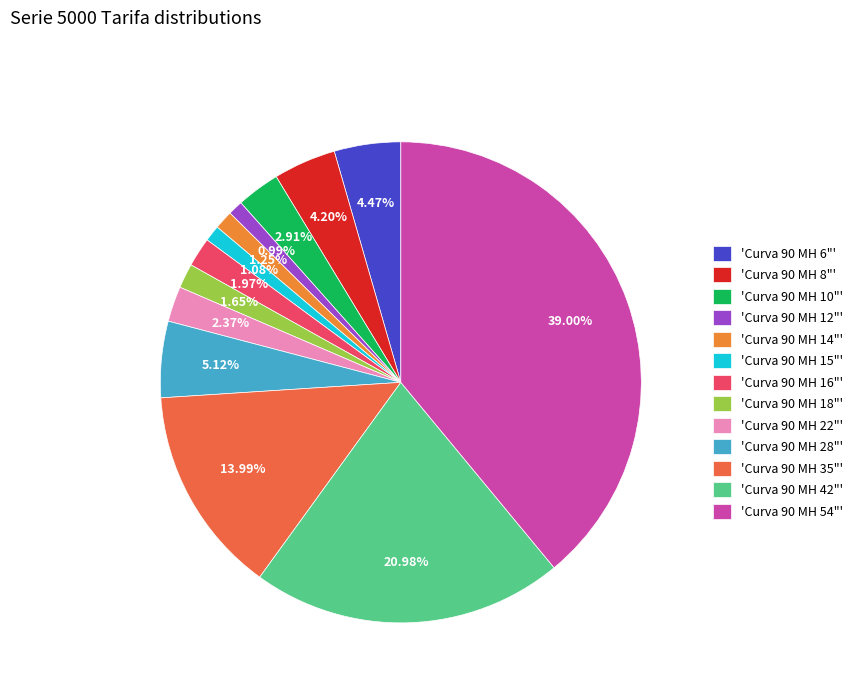

What is the largest slice in the pie chart?

'Curva 90 MH 54"'